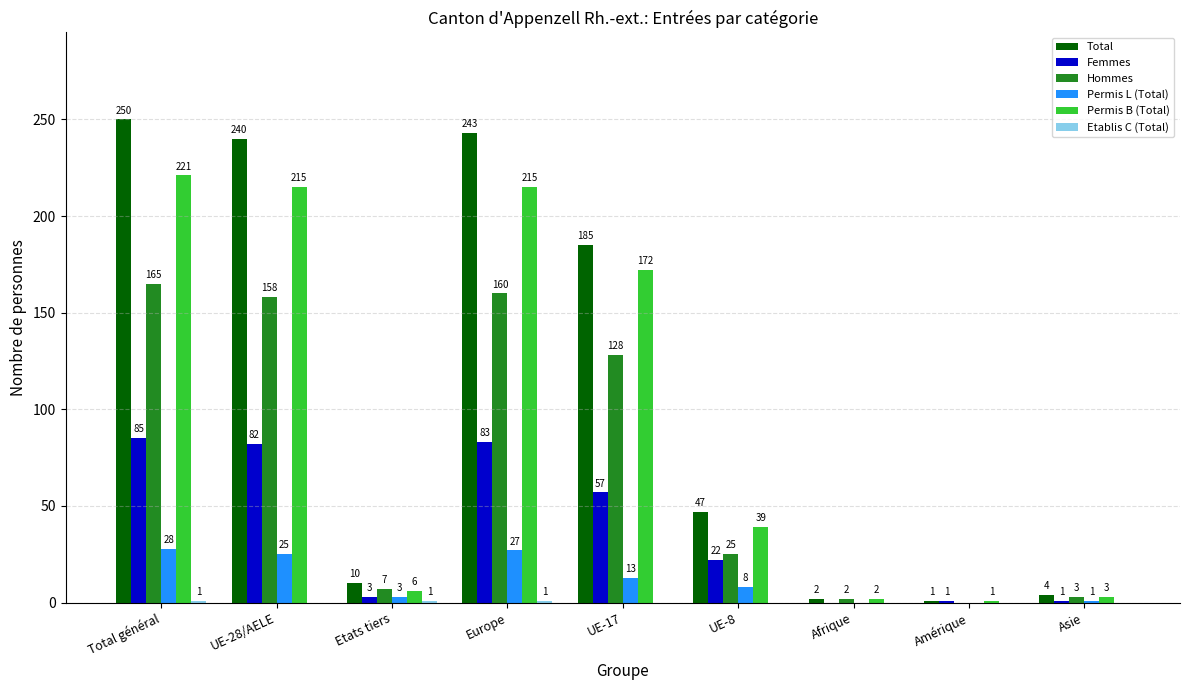

The value of Permis B (Total) at Total général is 221. True or false?

True